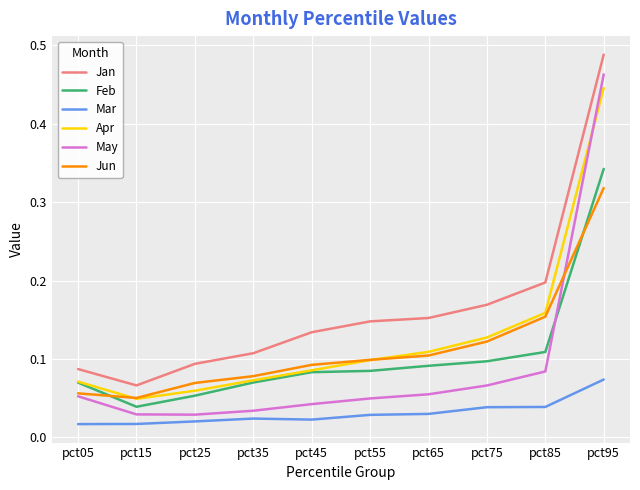

True or false: Apr has more than 0 interior local peaks.

False